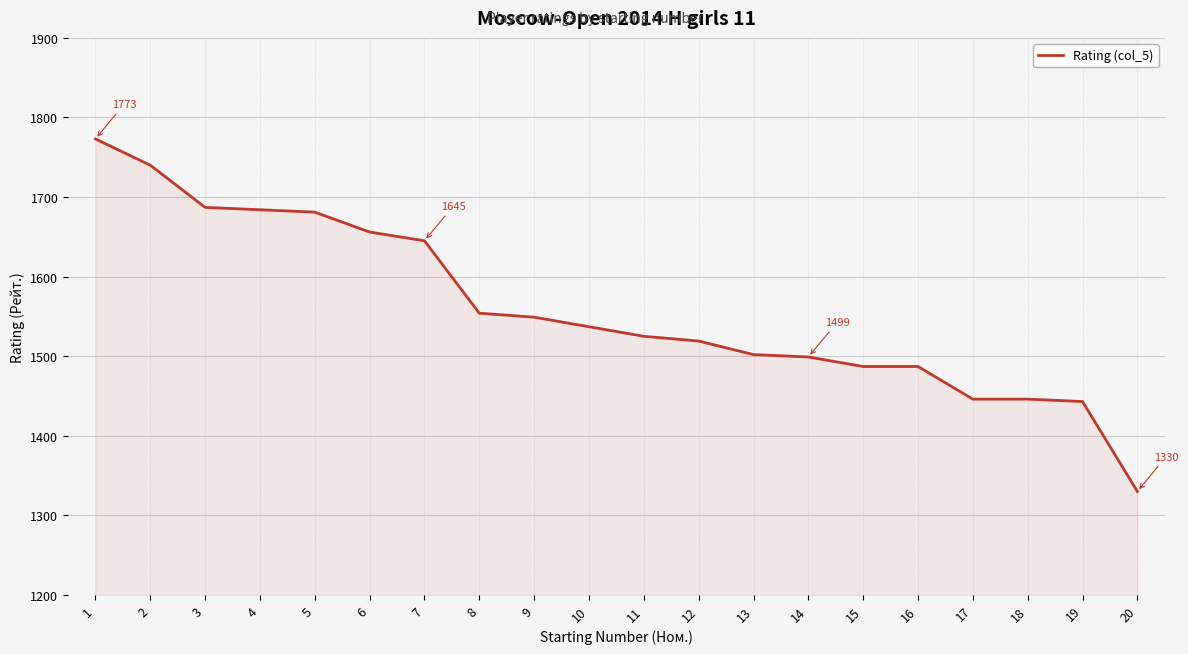

What is the sum of the values at 9 and 20?

2879